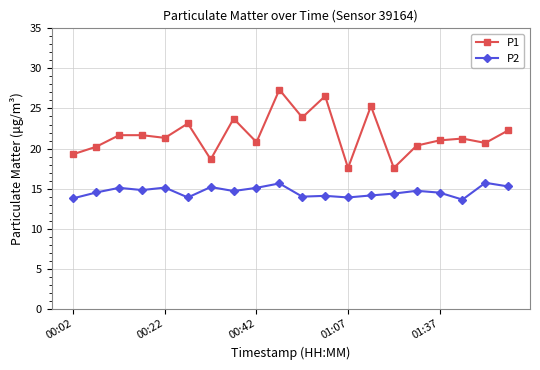

Which series has the largest range (max minus min)?

P1